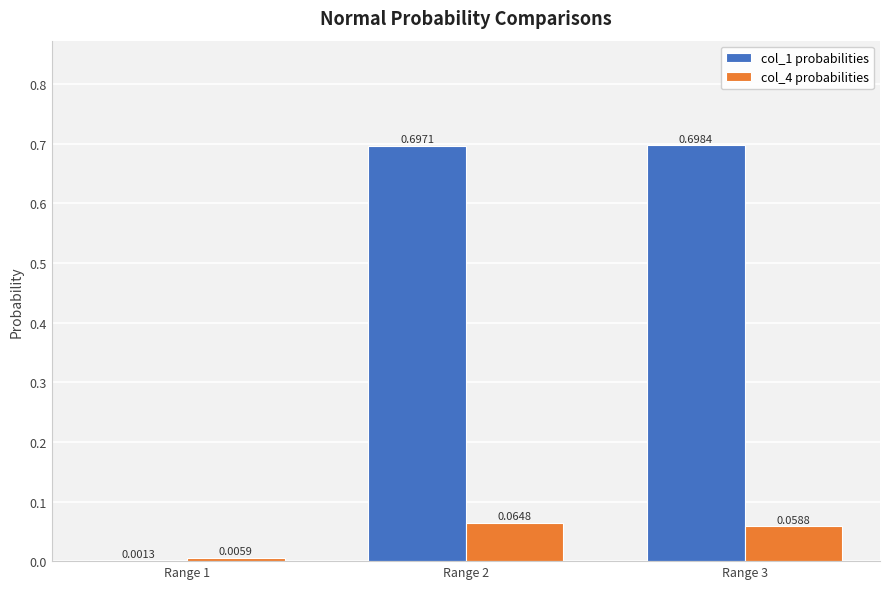

What is the total value across all series at Range 3?

0.8